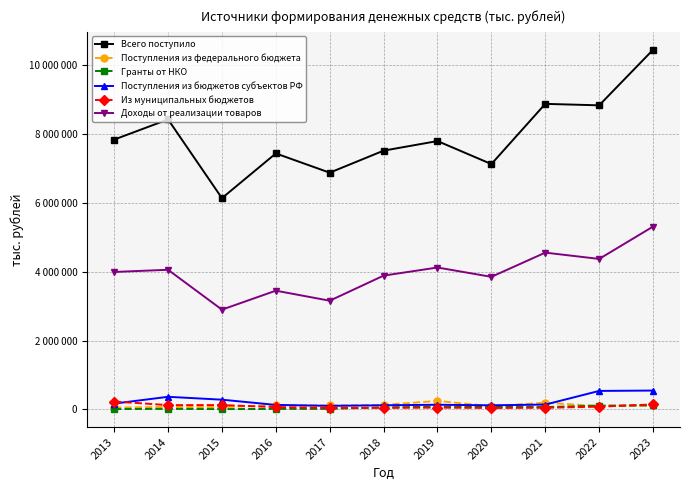

Between 2020 and 2021, which is larger?

2021